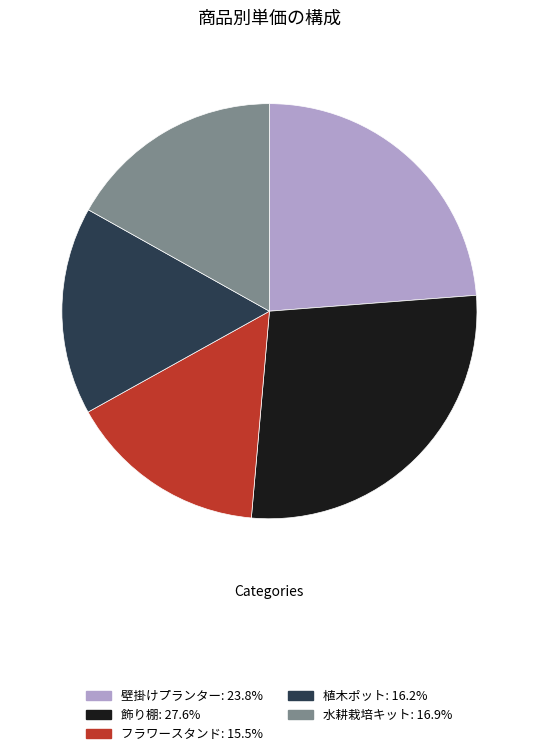

Which has a higher value, 飾り棚 or 水耕栽培キット?

飾り棚